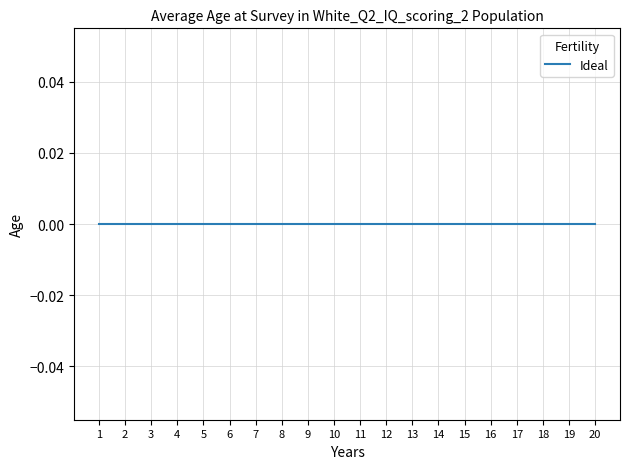

Which category has the highest value across all series?

1